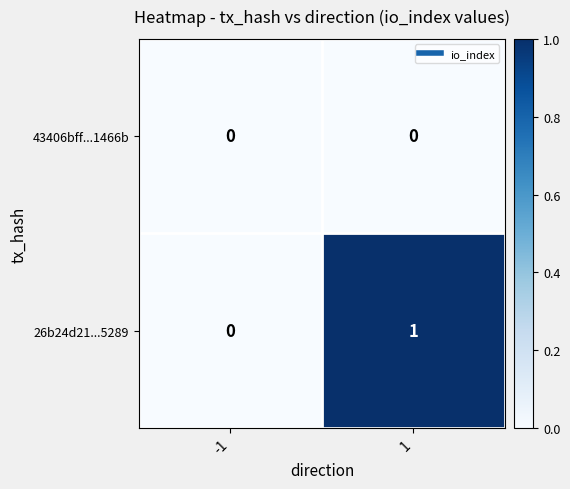

Reading left to right, list all the values displayed in this chart.

43406bff...1466b: 0	0
26b24d21...5289: 0	1